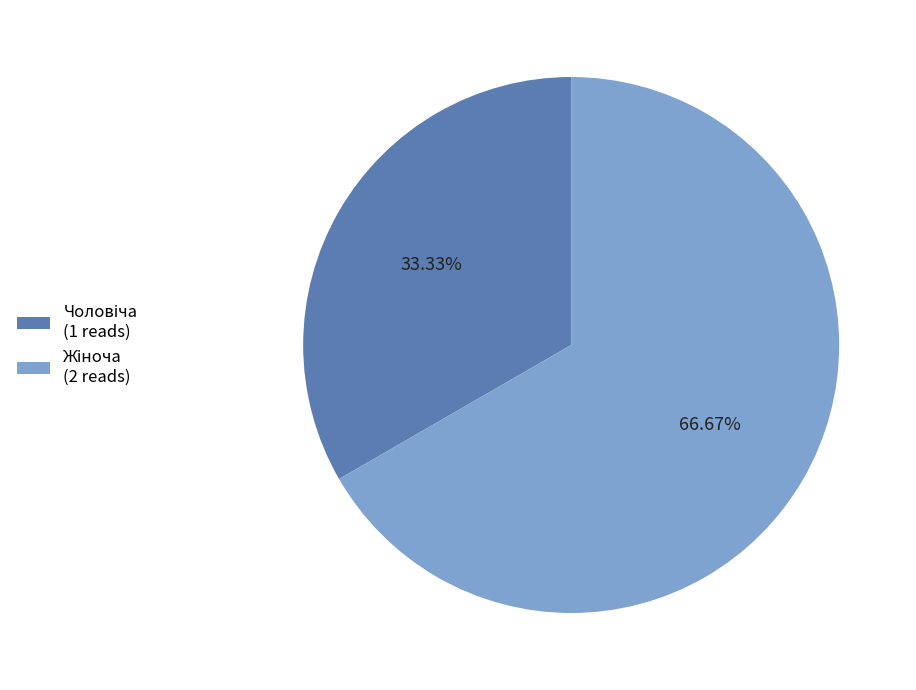

Is there a majority slice in this chart?

Yes